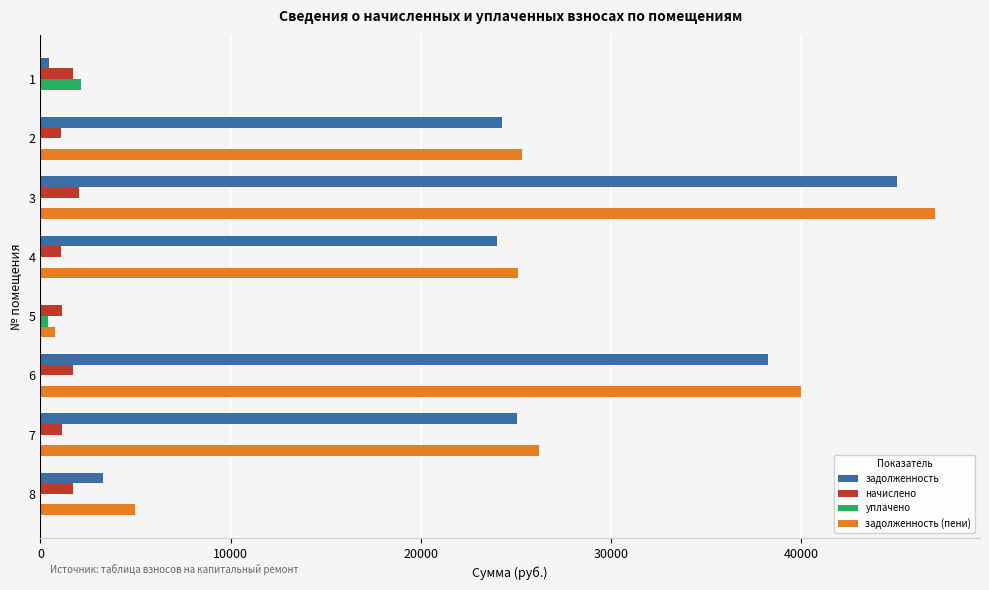

What is the maximum value shown in the chart?

47034.5